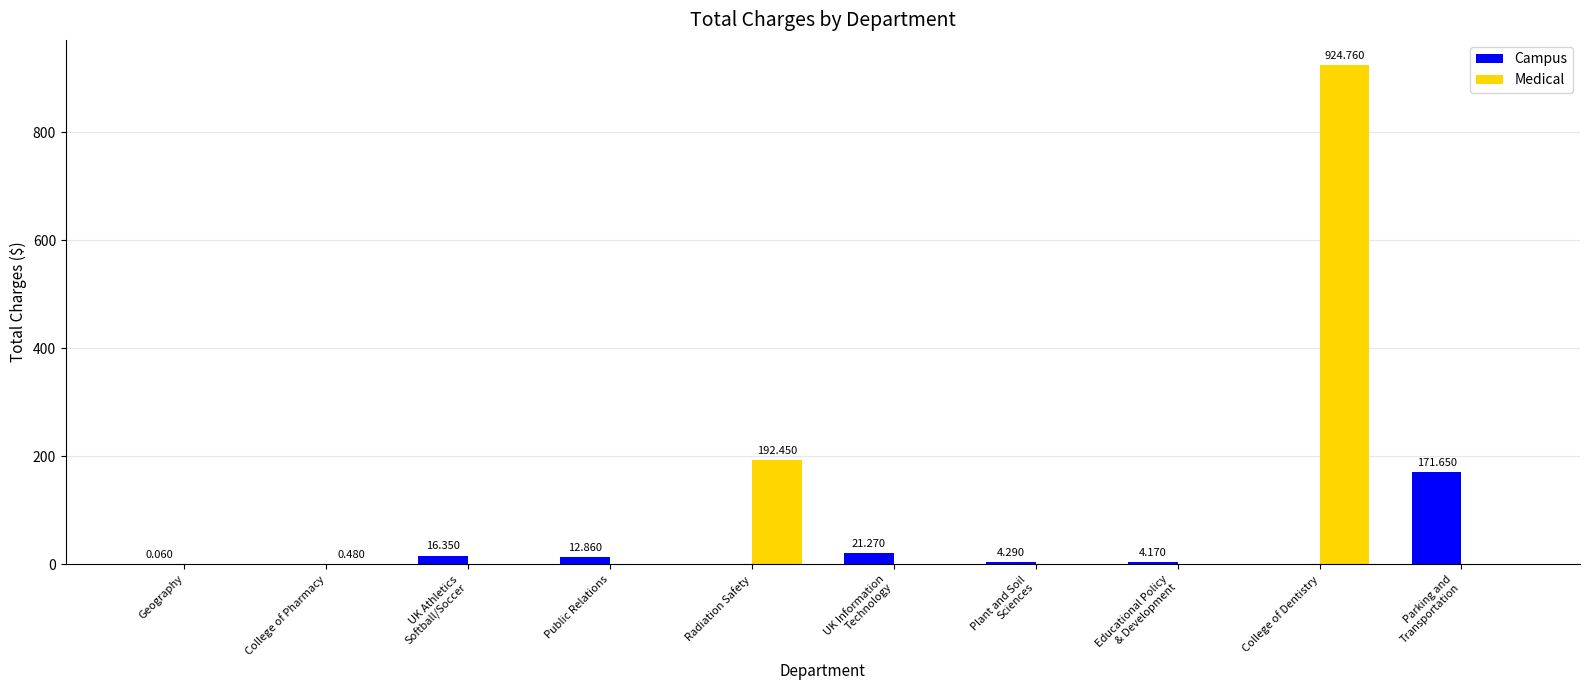

Where does the Campus series first go above 4?

UK Athletics
Softball/Soccer